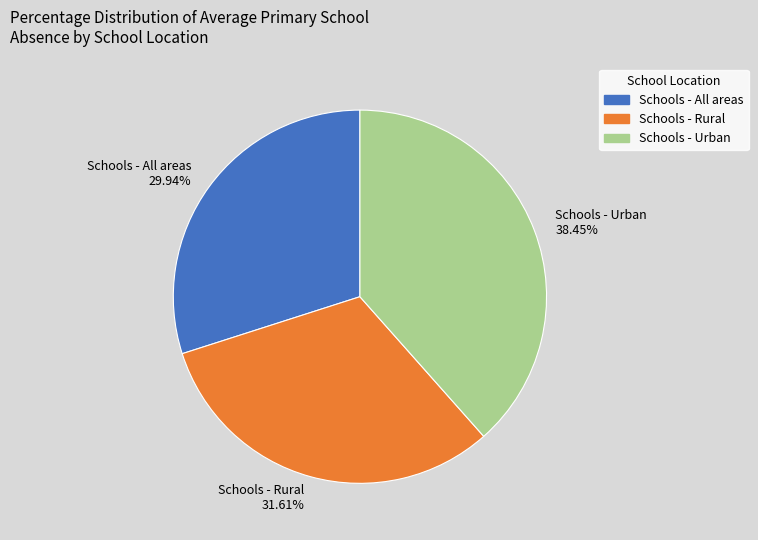

Rank the categories by value from lowest to highest.

Schools - All areas 29.94%, Schools - Rural 31.61%, Schools - Urban 38.45%